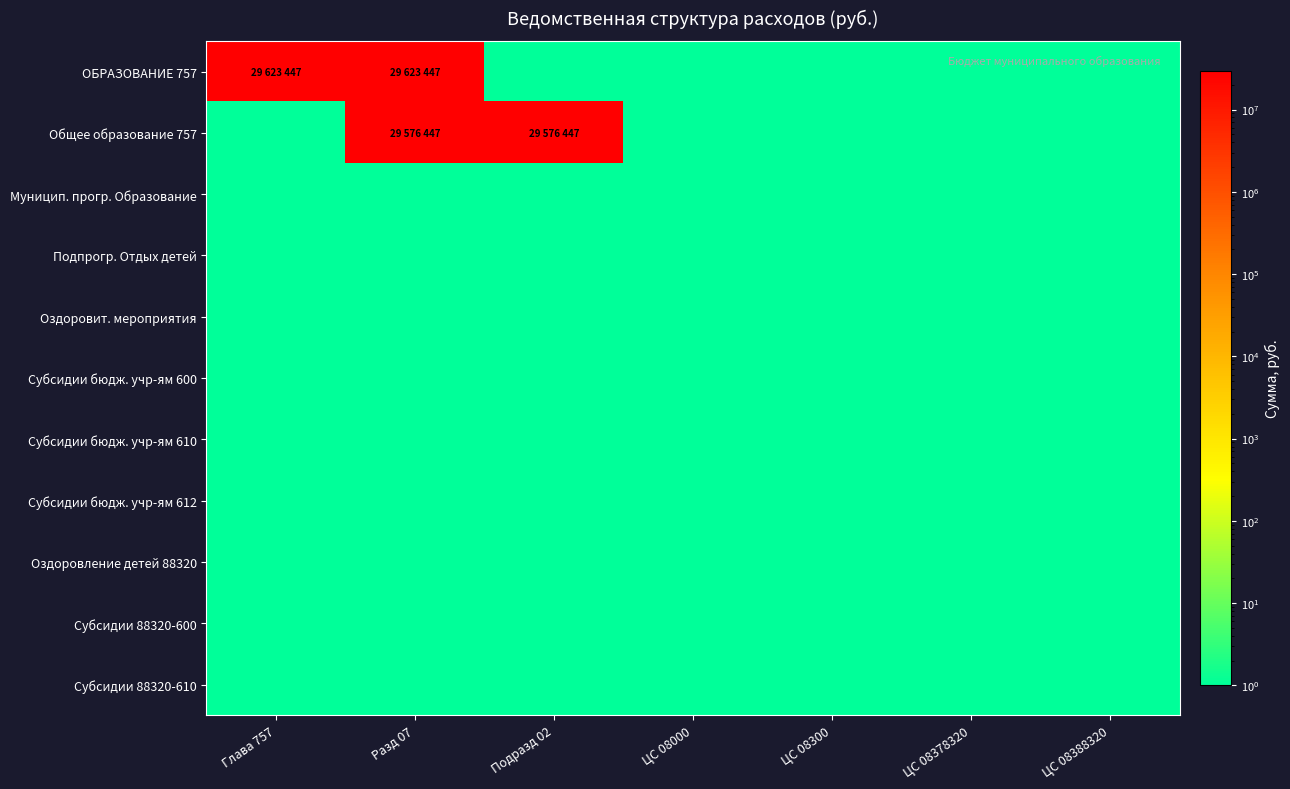

What is the smallest value displayed?

1